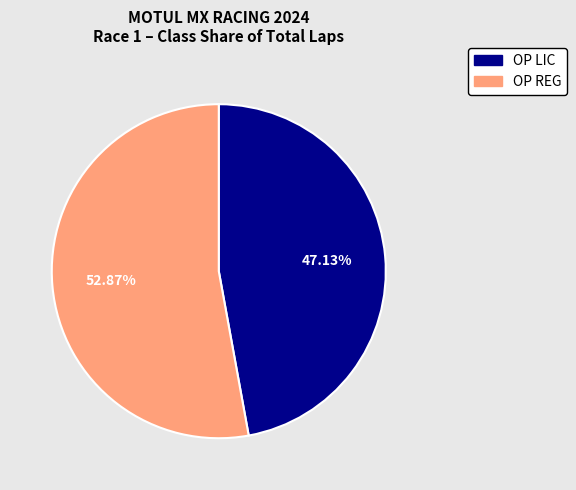

True or false: OP REG accounts for 64% of the total.

False